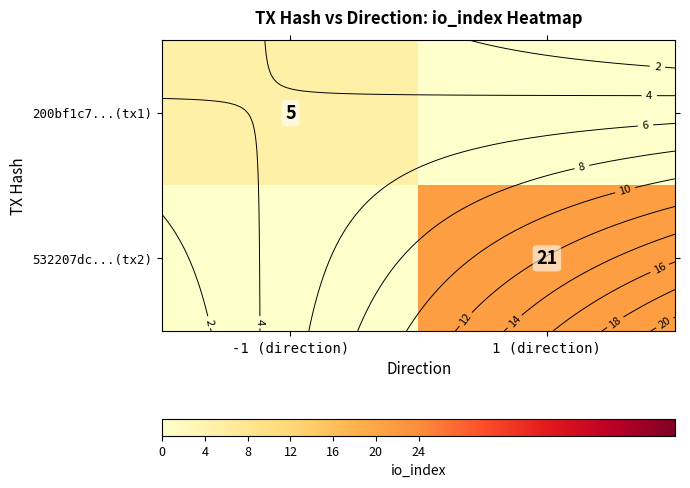

What is the greatest value displayed?

21